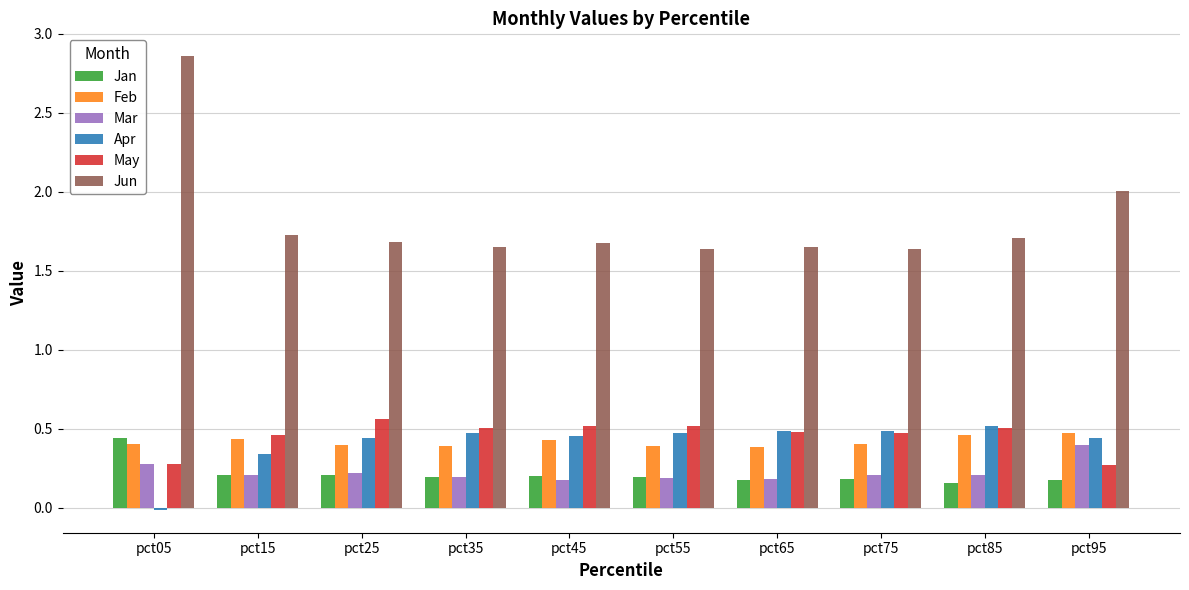

At which category is the sum across all series the highest?

pct05